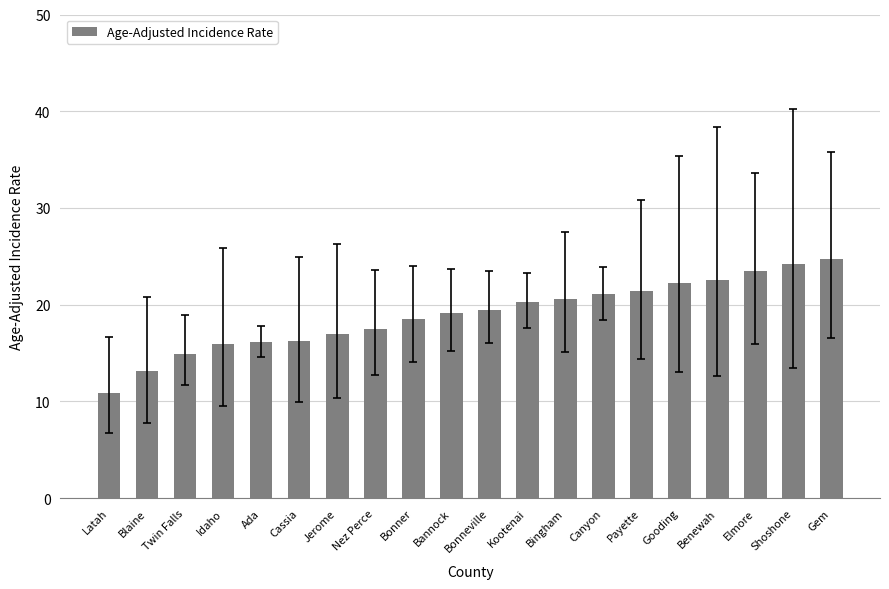

What position from the right is Twin Falls?

18